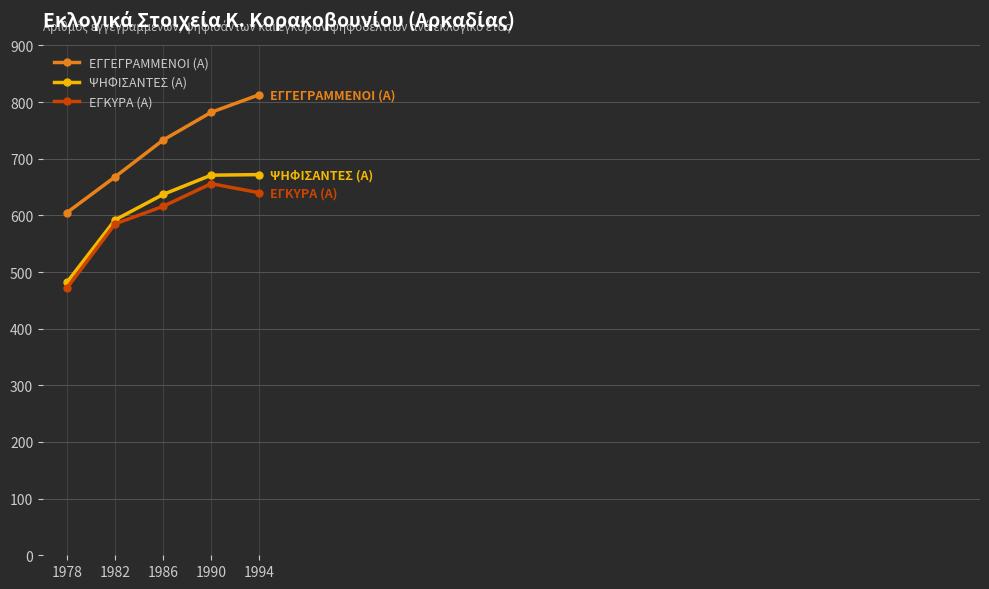

Which category has the lowest value in the ΨΗΦΙΣΑΝΤΕΣ (Α) series?

1978